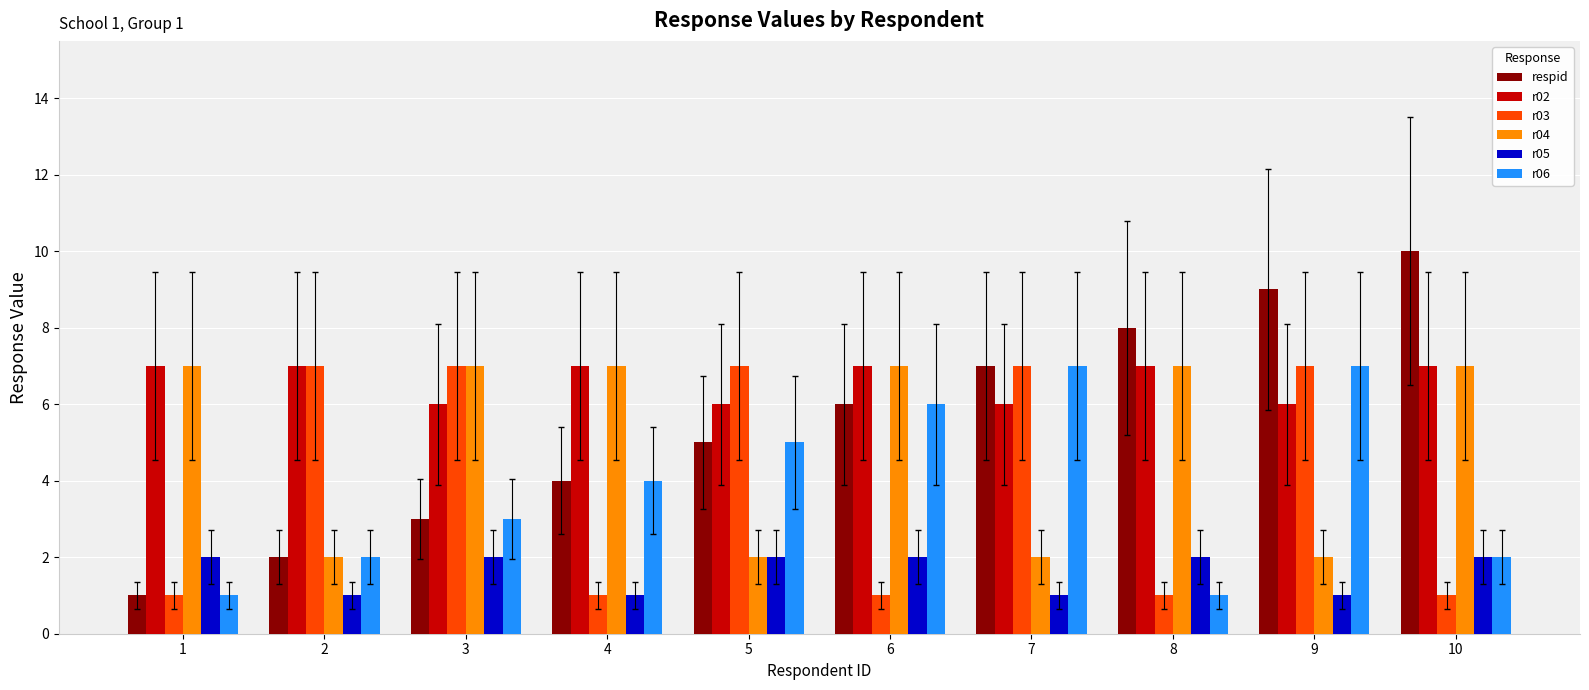

What is the minimum value for r03?

1